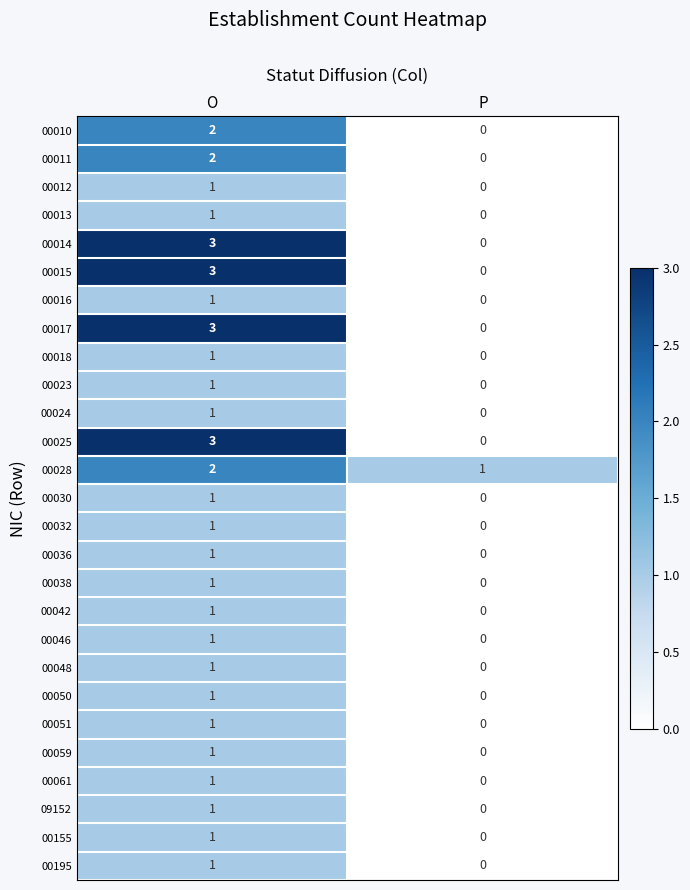

What is the greatest value displayed?

3